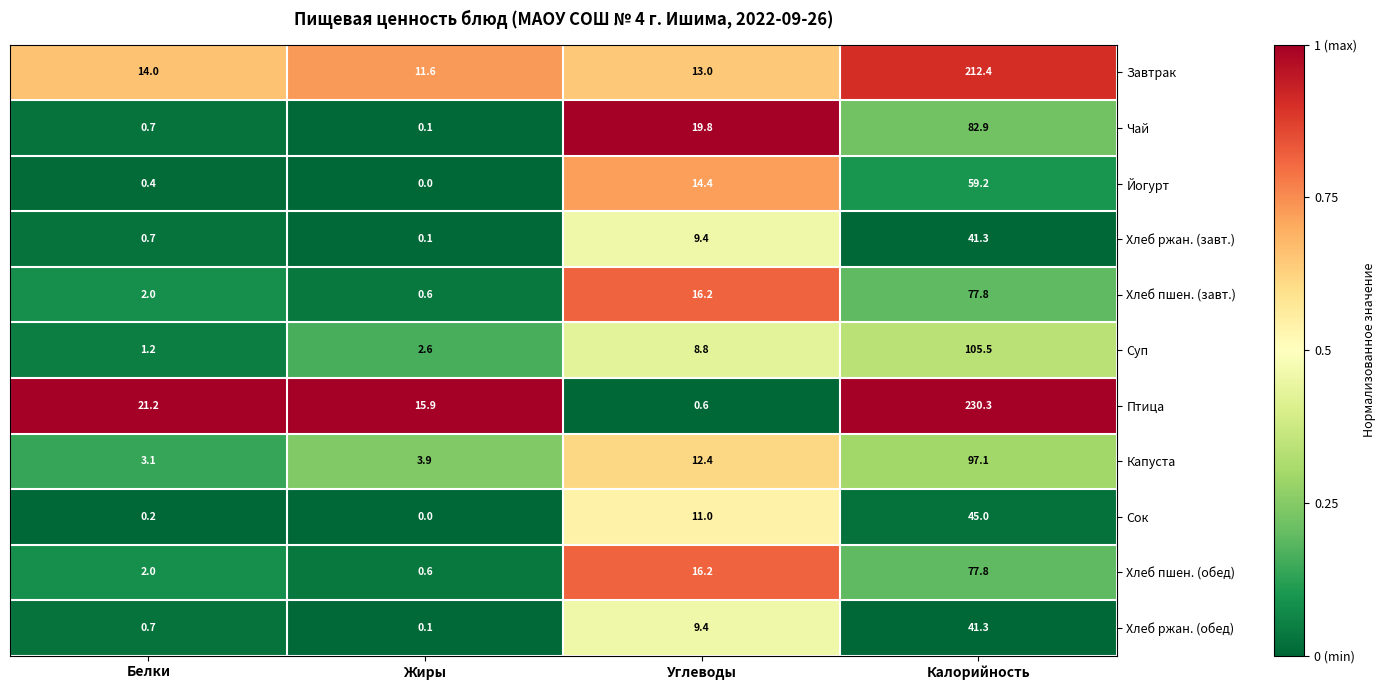

Count the number of categories in the chart.

4